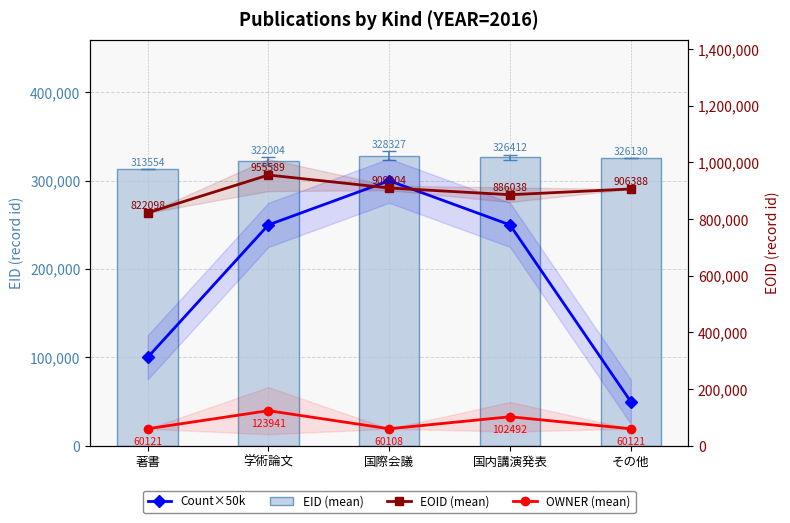

What is the maximum value for EOID (mean)?

955588.6